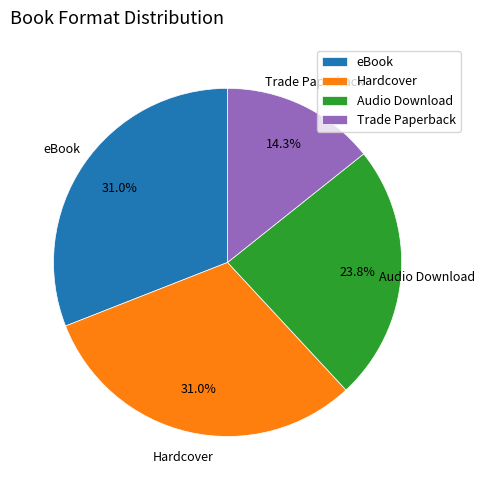

What is the smallest slice in the pie chart?

Trade Paperback